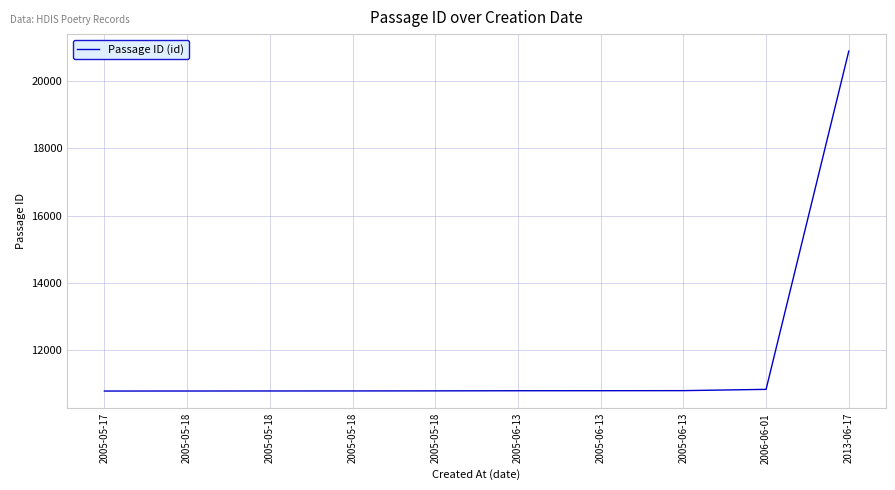

Reading left to right, list all the values displayed in this chart.

10781	10782	10783	10784	10786	10790	10791	10793	10831	20898